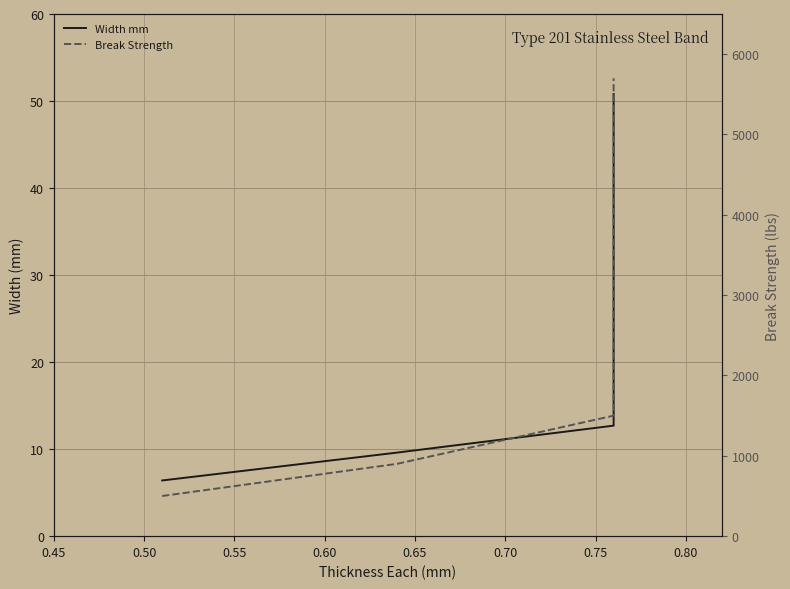

How many categories are shown in the chart?

8